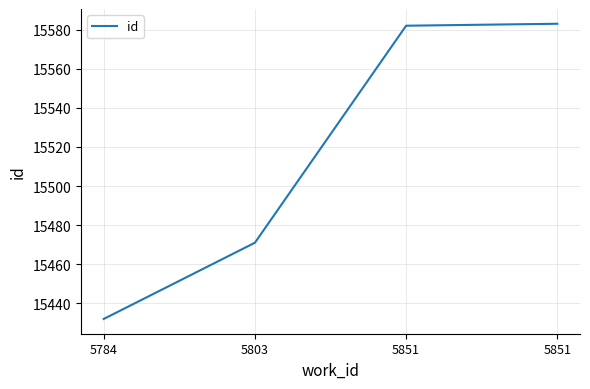

Does the chart display data point markers on the line(s)?

No